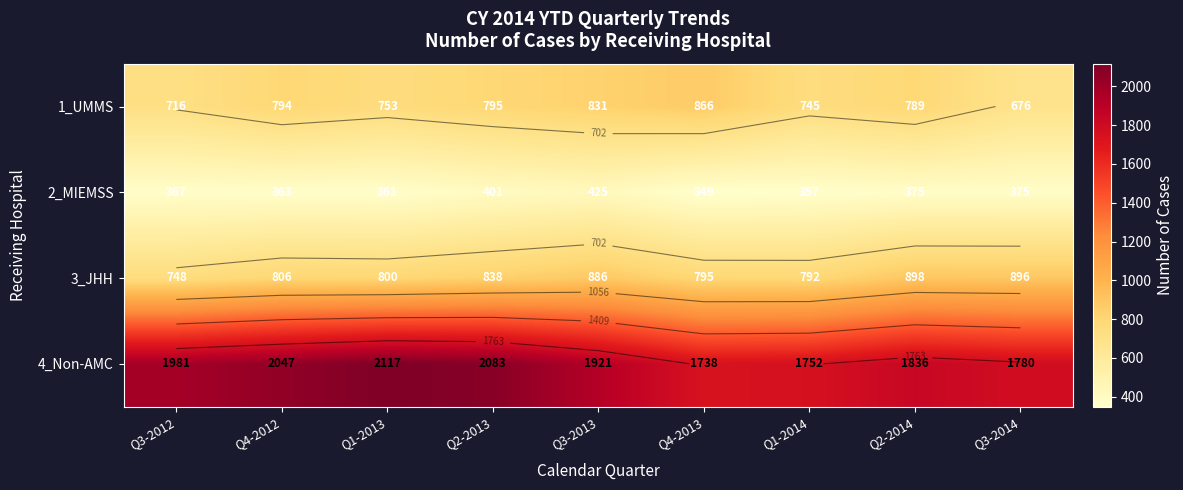

Which category has the highest value across all series?

Q1-2013